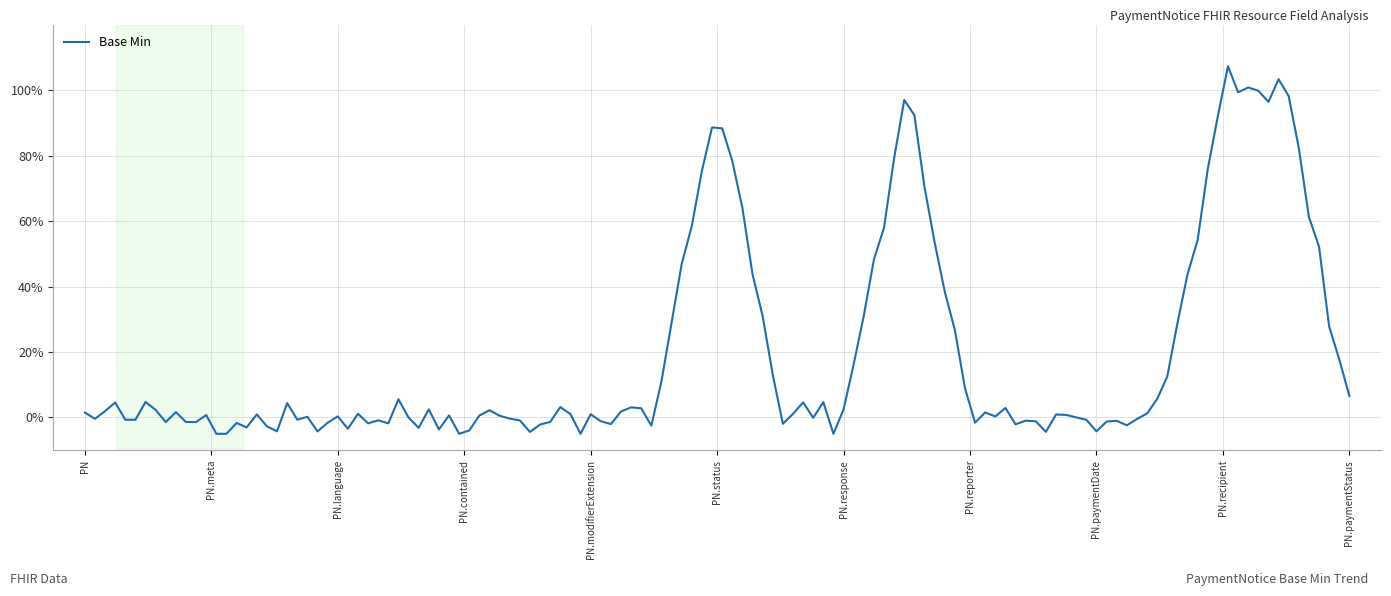

Is this an area chart (filled region under the line)?

No